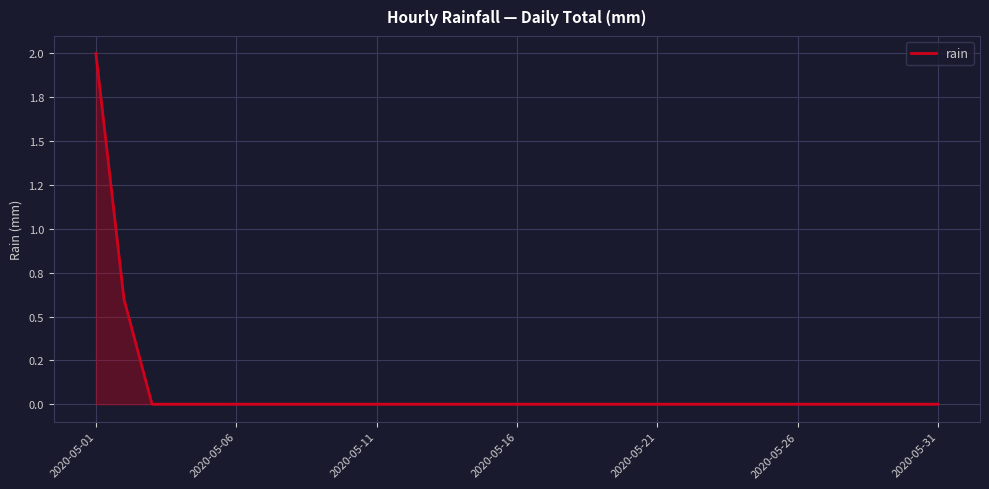

Is this an area chart (filled region under the line)?

Yes